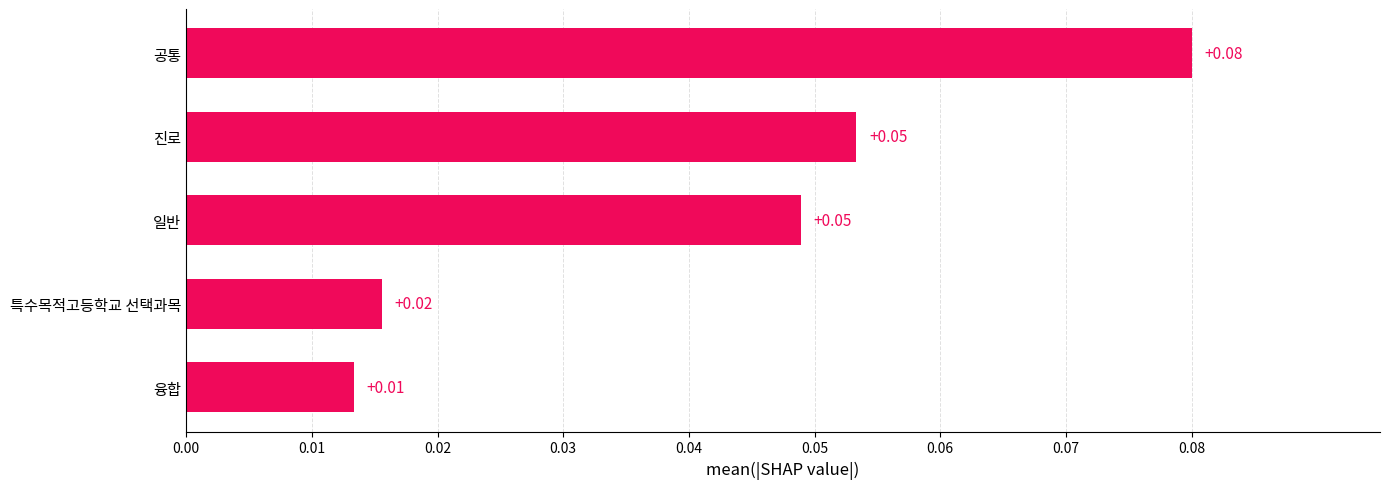

Which has a higher value, 융합 or 진로?

진로